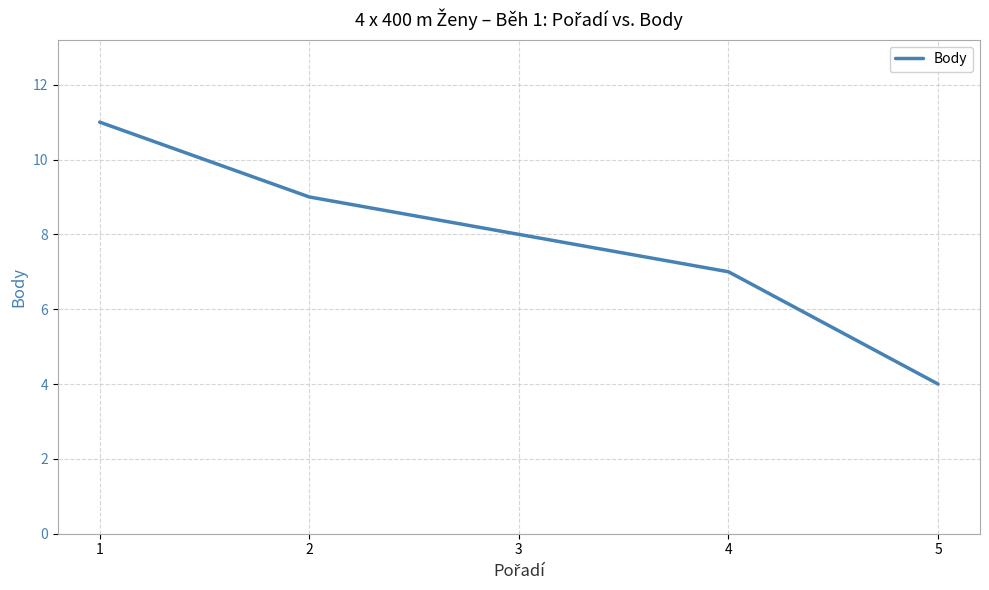

Is this an area chart (filled region under the line)?

No